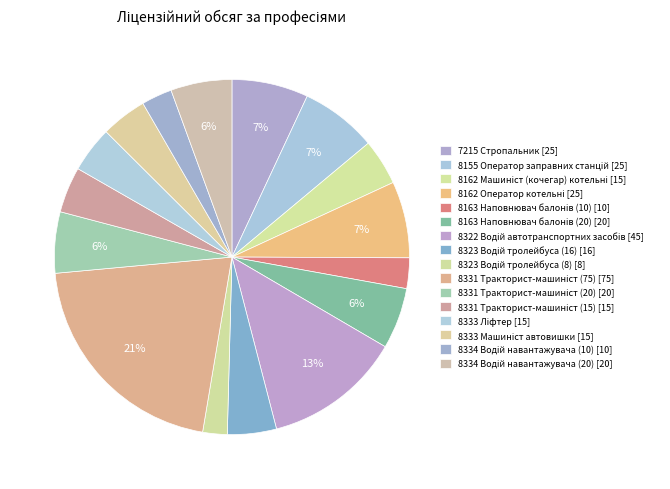

How many segments does this pie chart have?

16